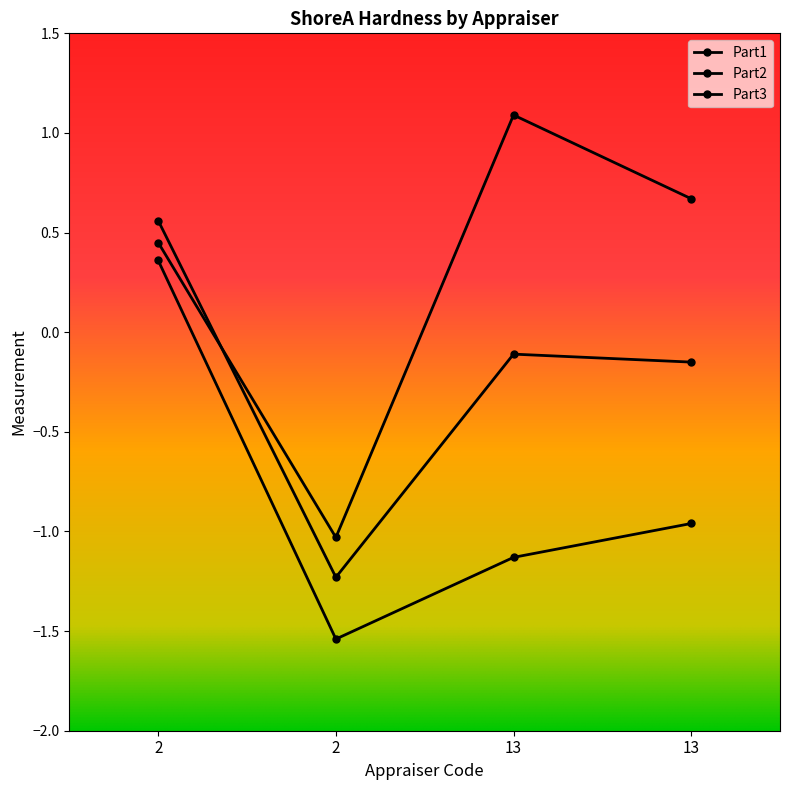

In Part2, how many points are lower than both neighbors (excluding endpoints)?

1